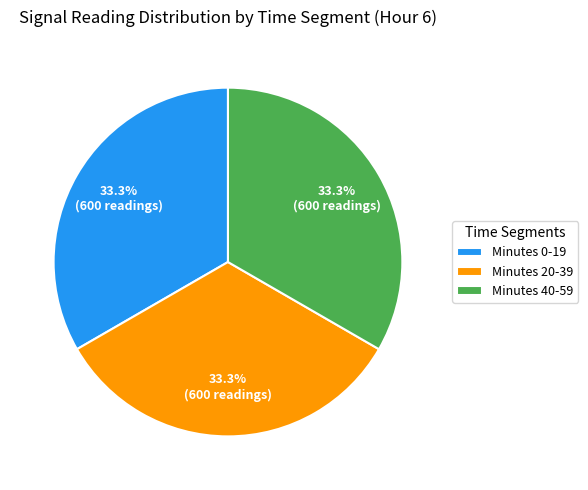

Does any single category account for the majority?

No